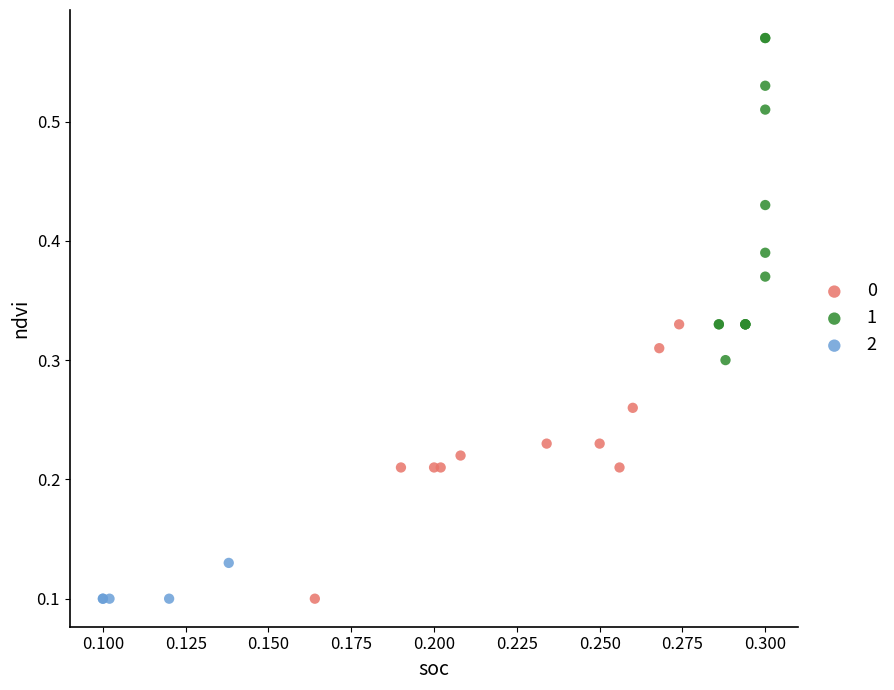

What are all the series names shown in the legend?

0, 1, 2